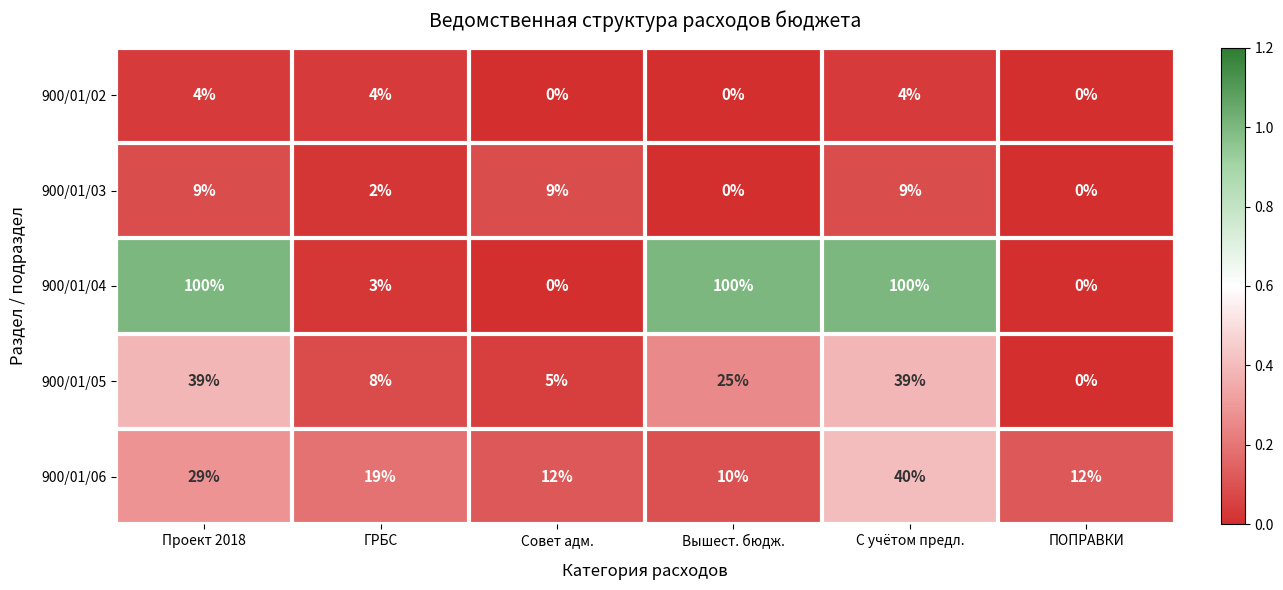

List the series in order of their peak value, lowest first.

900/01/02, 900/01/03, 900/01/05, 900/01/06, 900/01/04